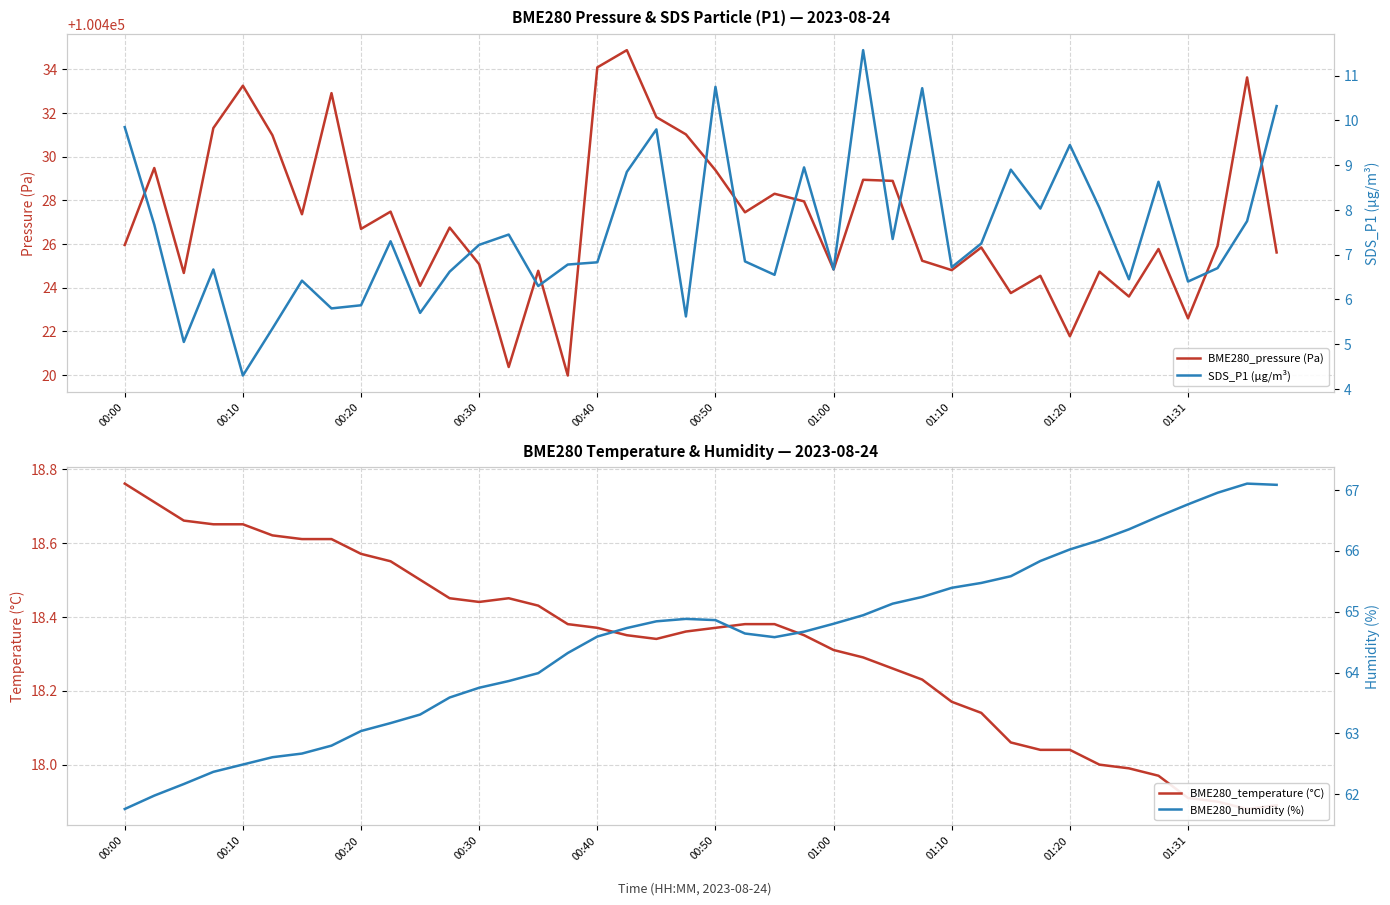

The value of BME280_pressure (Pa) at 00:30 is 100425.1. True or false?

True